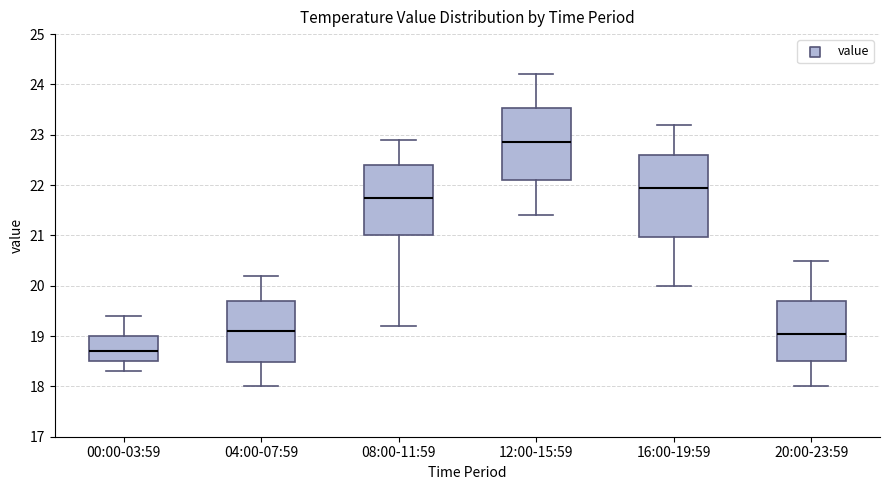

Which box is the tallest, from its lower edge to its upper edge?

16:00-19:59